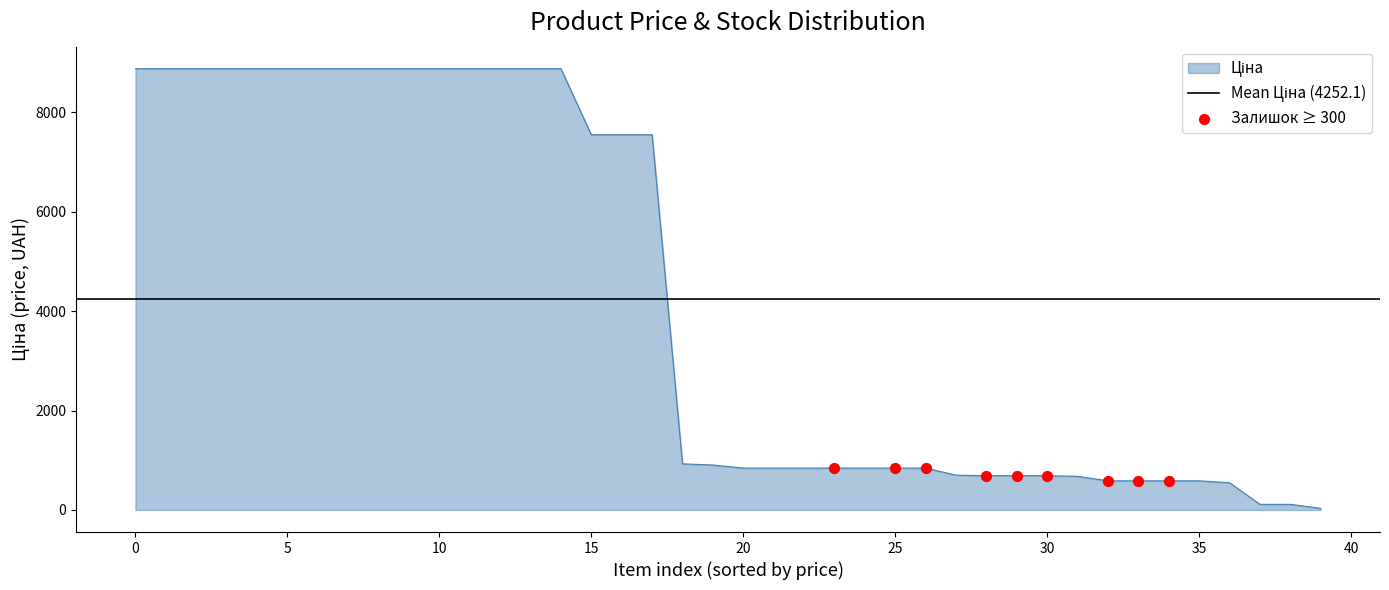

Which series has the widest spread of Y values?

Ціна